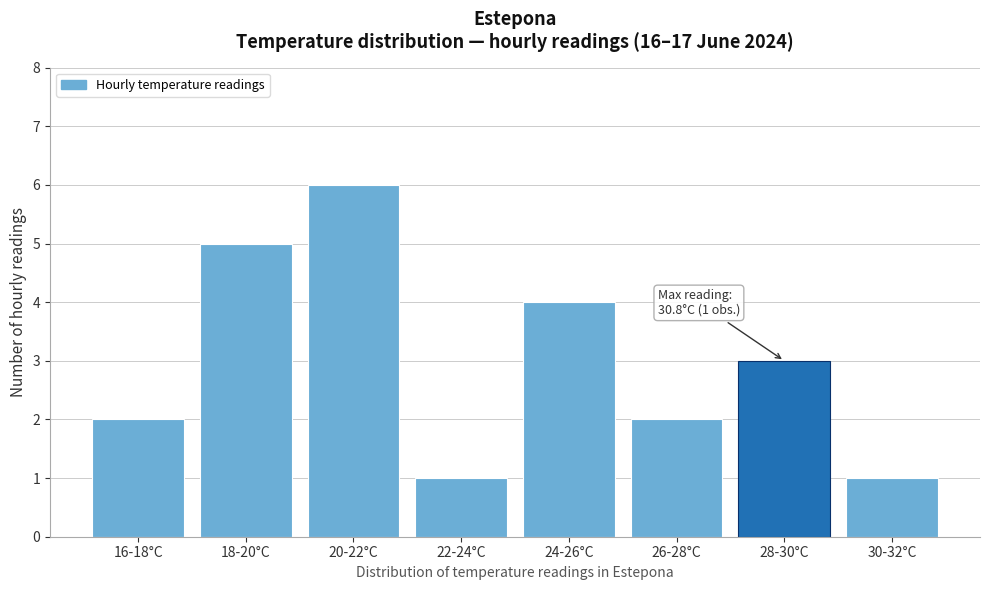

Reading left to right, what are all the values shown in this chart?

2	5	6	1	4	2	3	1